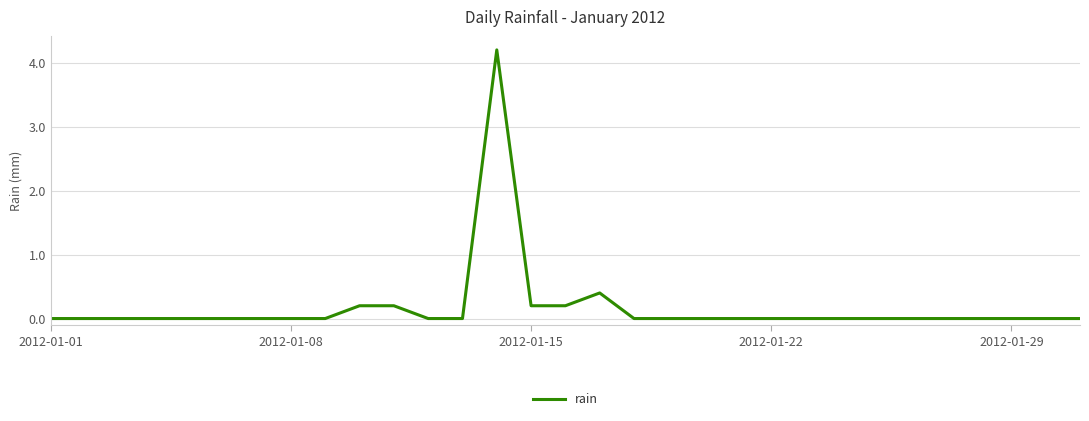

What is the difference between the maximum and minimum values?

4.2